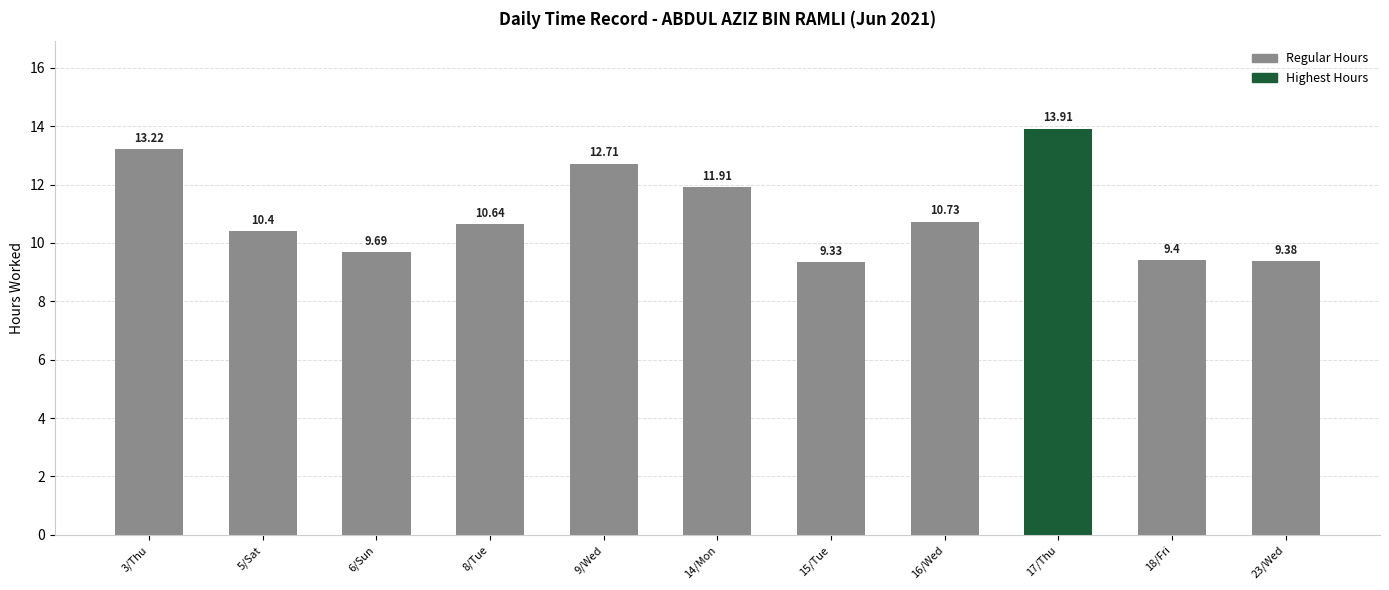

Which category has the highest value across all series?

17/Thu